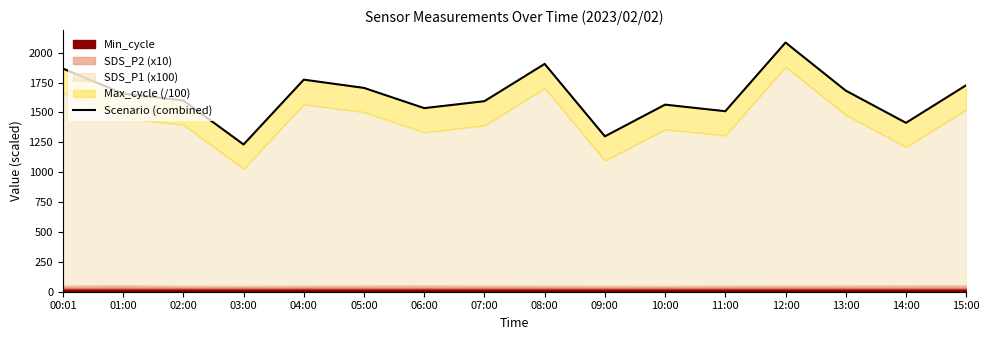

What is the difference between the values at 01:00 and 07:00?

63.7